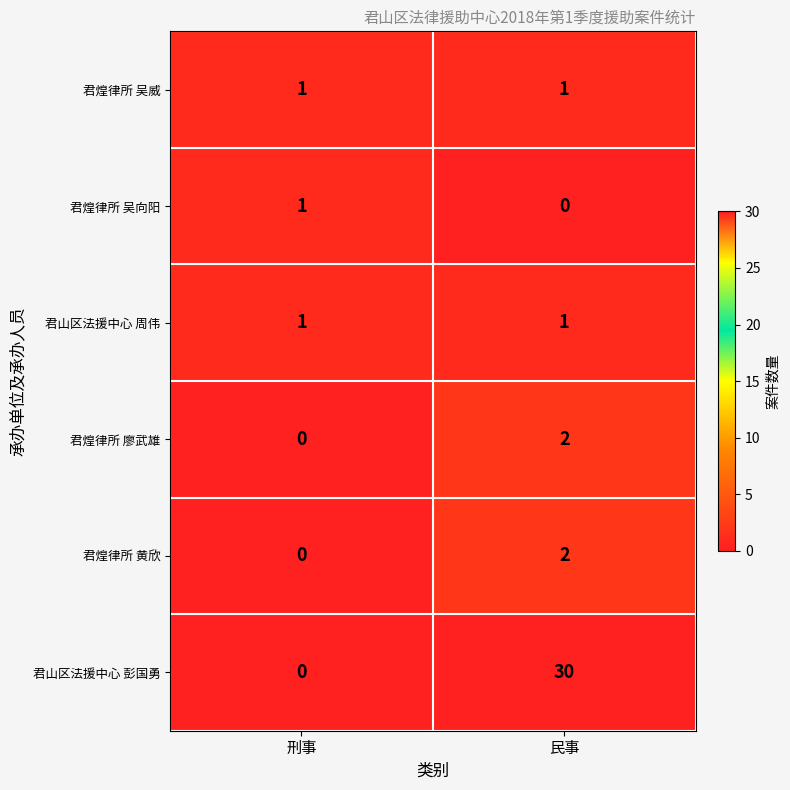

List the labels in order of 君山区法援中心 彭国勇 value, smallest first.

刑事, 民事